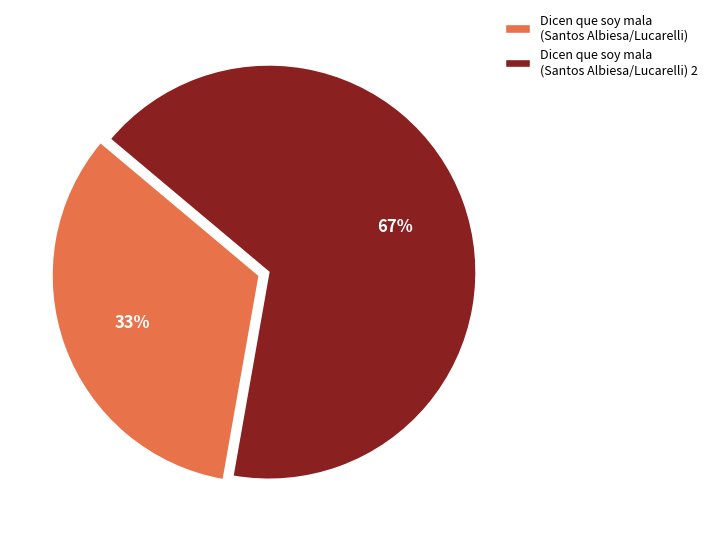

To the nearest percent, what is the combined percentage of Dicen que soy mala (Santos Albiesa/Lucarelli) and Dicen que soy mala (Santos Albiesa/Lucarelli) 2?

100%